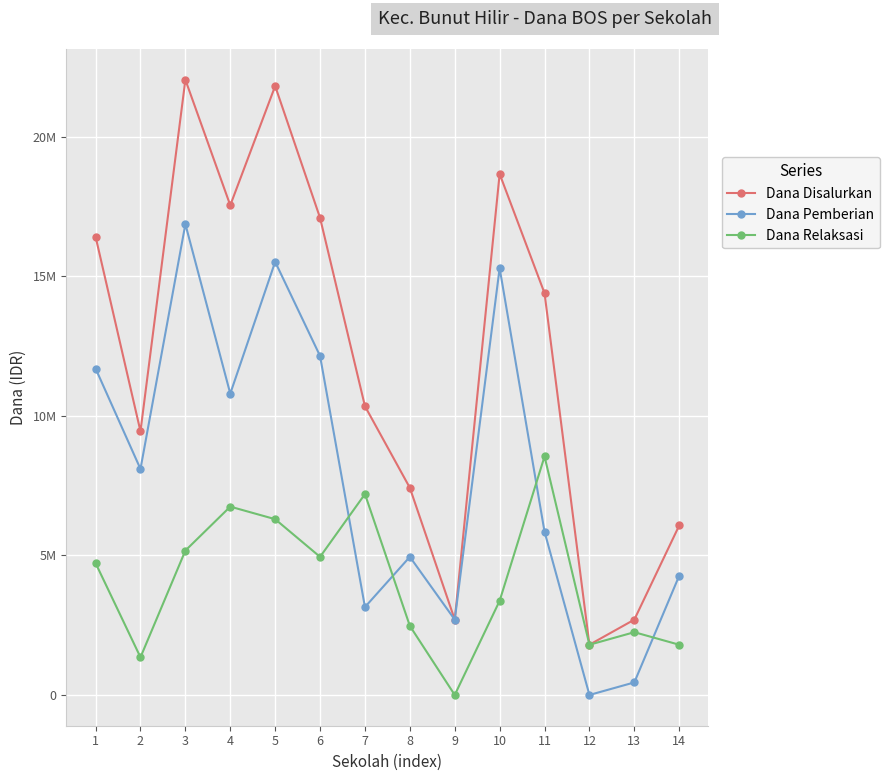

Is this an area chart (filled region under the line)?

No